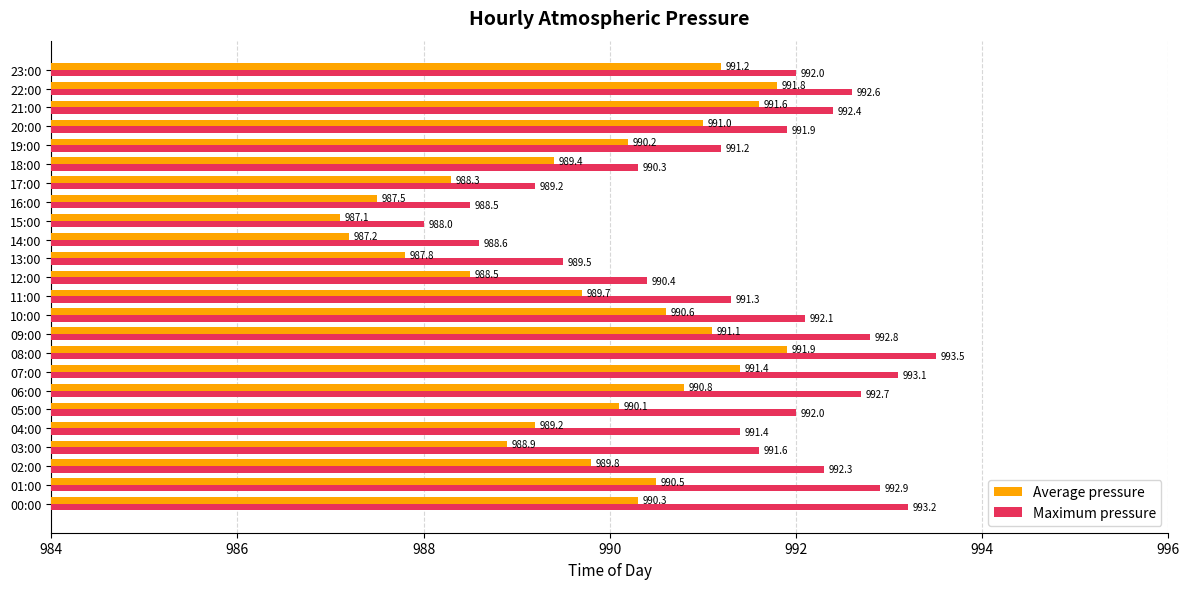

What is the difference between the maximum and second lowest values in the Maximum pressure series?

5.0